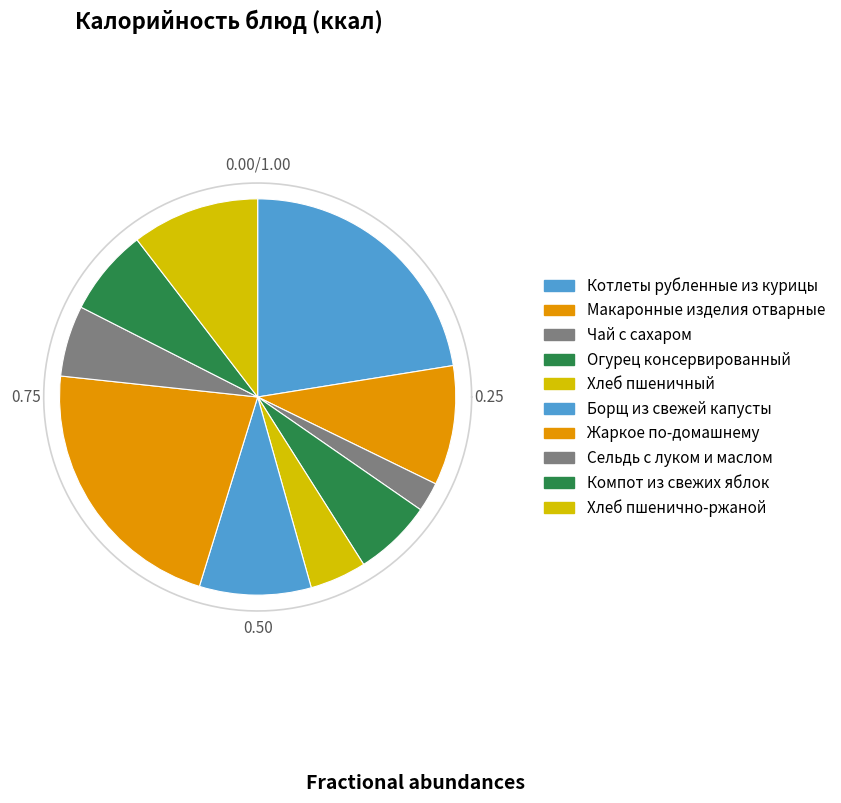

How many segments does this pie chart have?

10